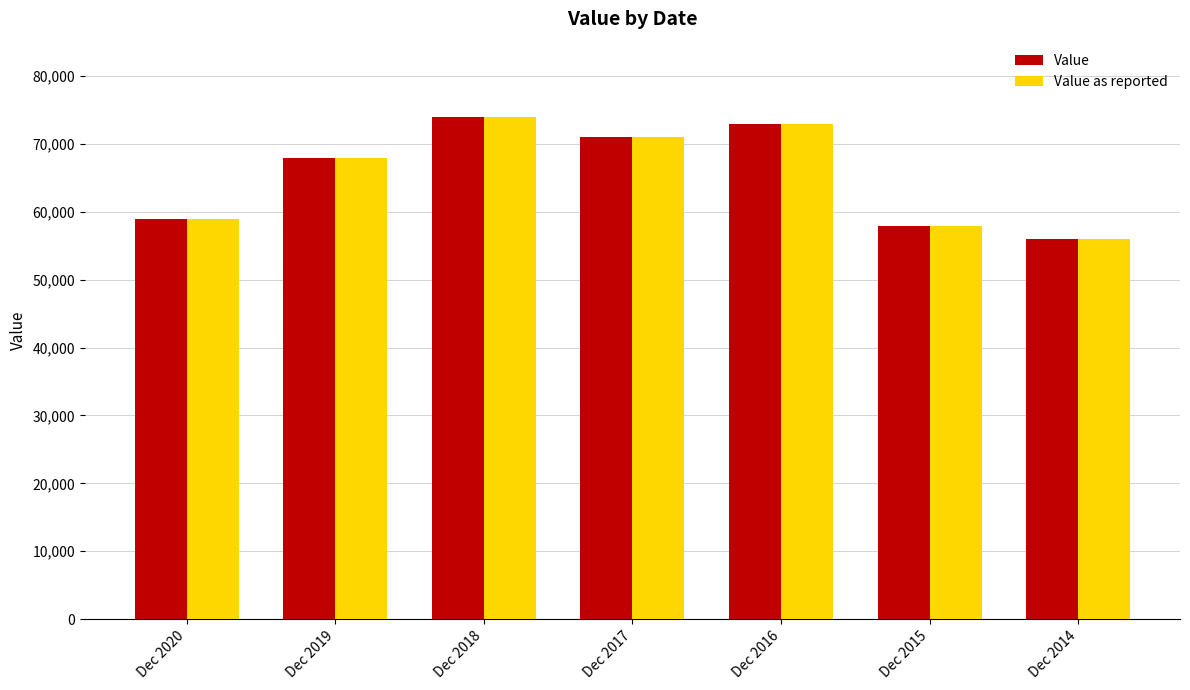

How many data points in Value are less than 68000?

3